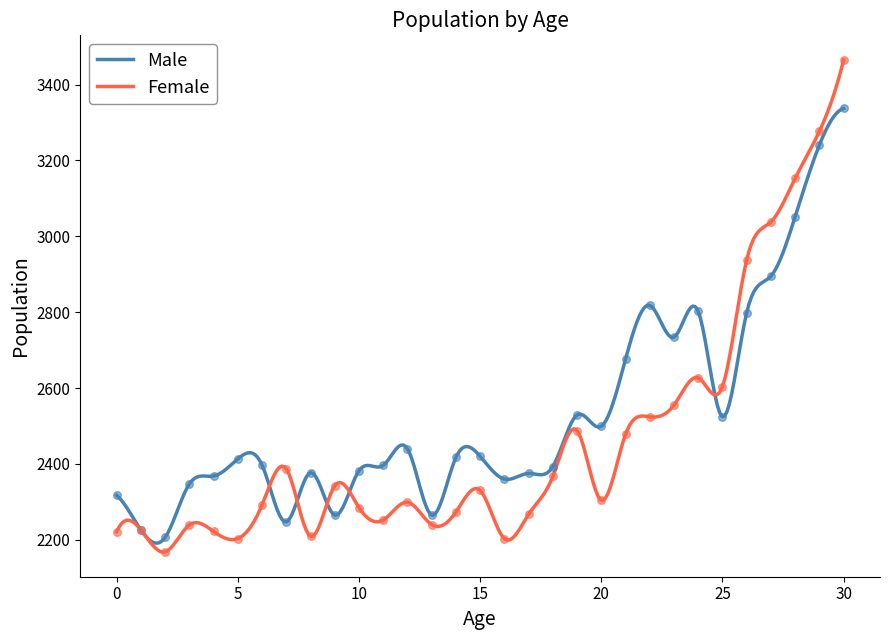

Which series reaches the maximum Y coordinate?

Female